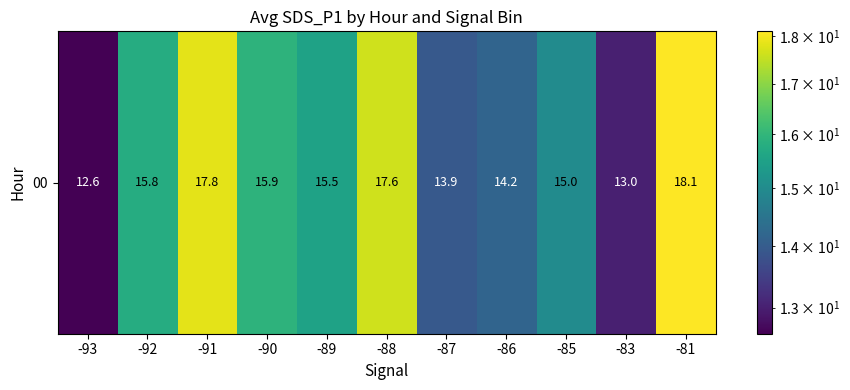

How many data points does each series have?

11